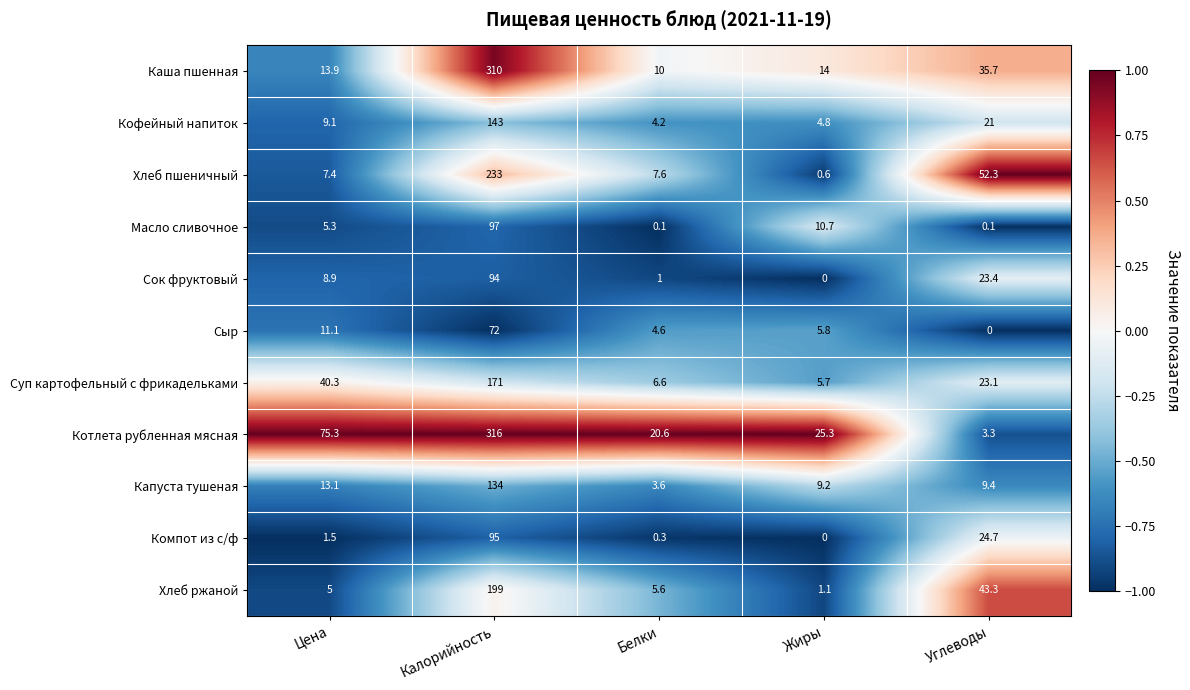

Which series has the widest spread of values?

Котлета рубленная мясная